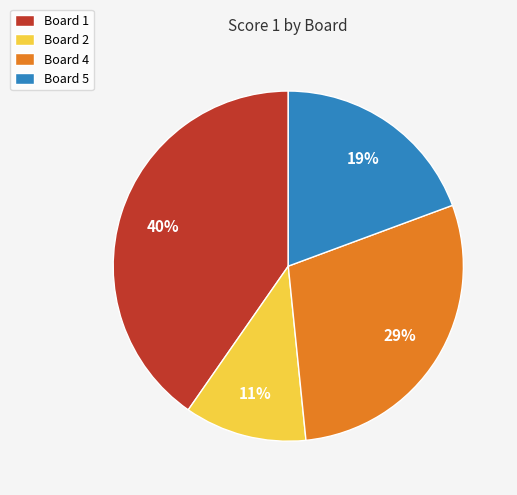

Is the sum of Board 1 and Board 5 greater than half?

Yes